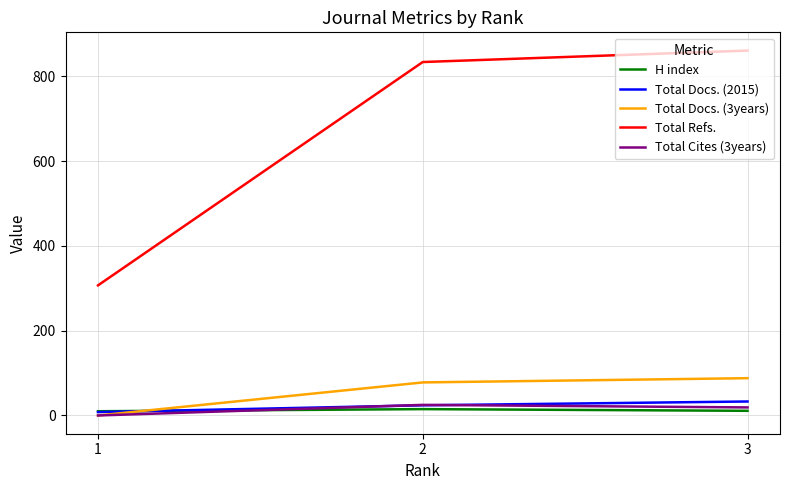

Does the chart have visible grid lines?

Yes